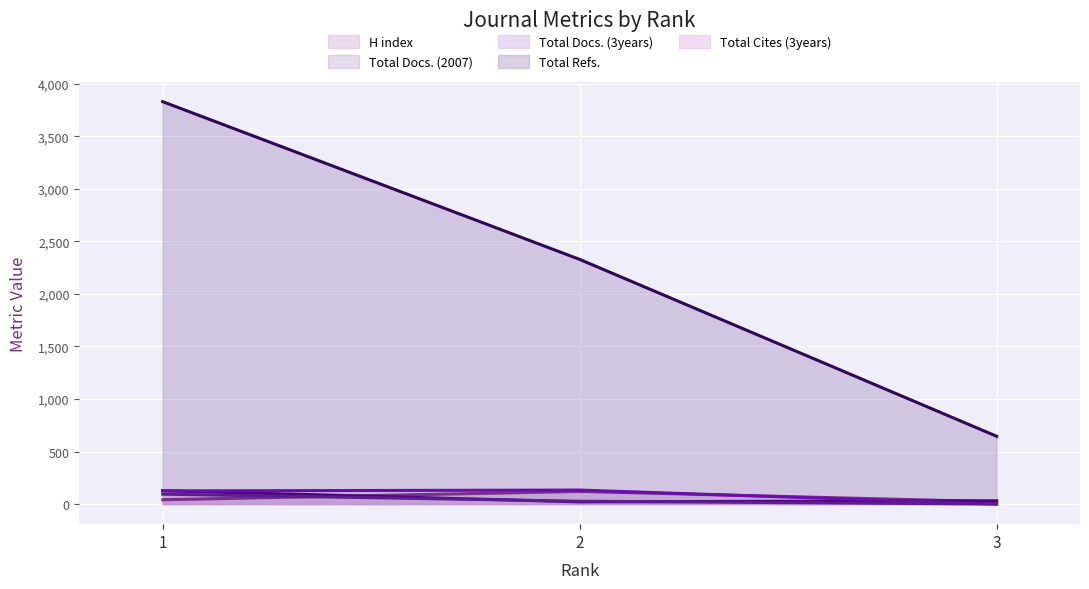

Which category has the lowest value across all series?

3